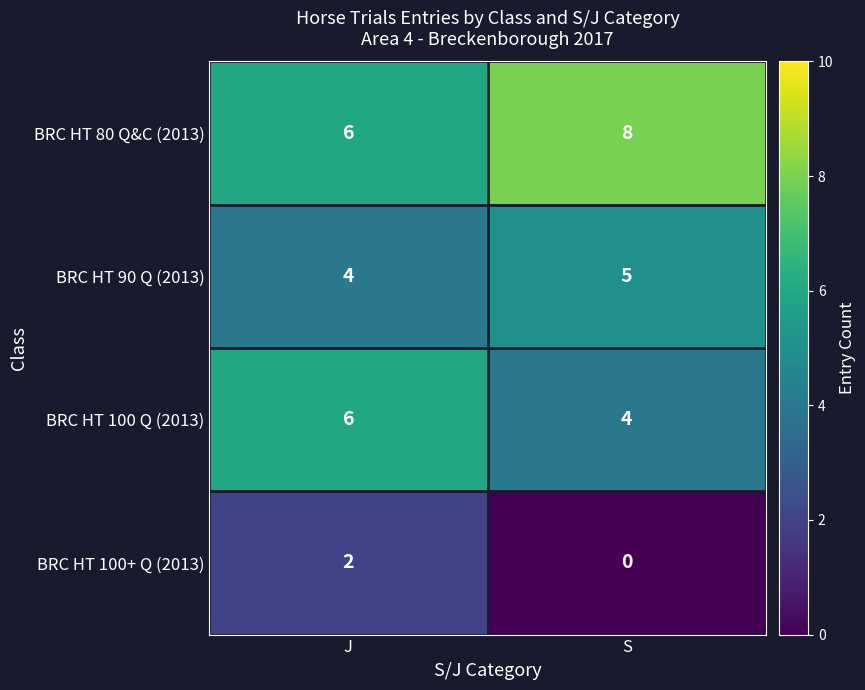

What is the average value of the BRC HT 80 Q&C (2013) series?

7